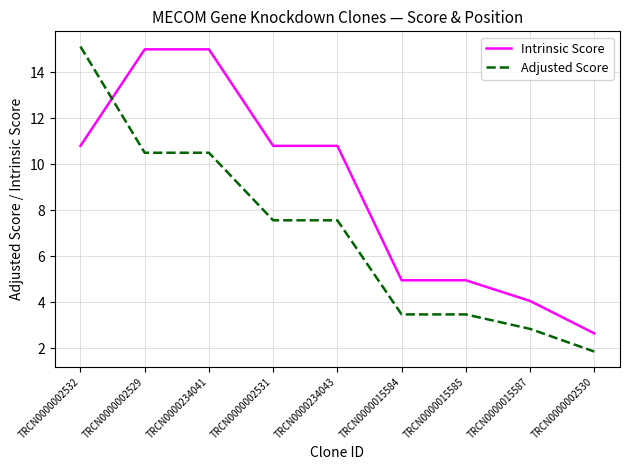

True or false: Intrinsic Score and Adjusted Score cross at least once.

True